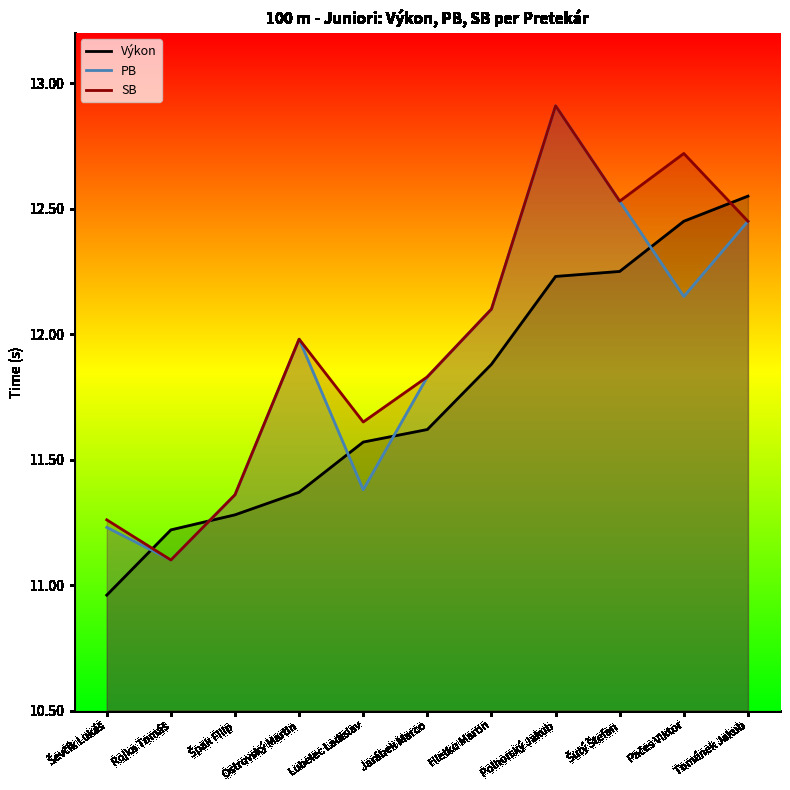

List the series in order of their overall mean, lowest first.

Výkon, PB, SB